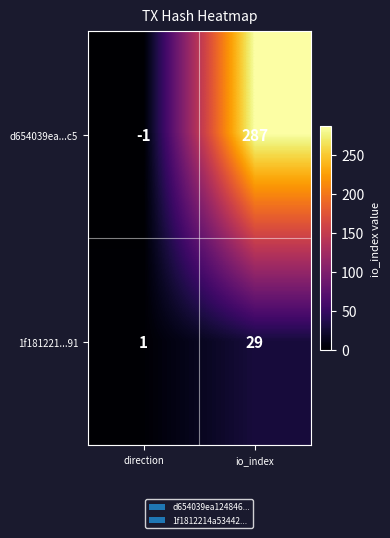

The d654039ea...c5 series shows 427 at io_index. True or false?

False